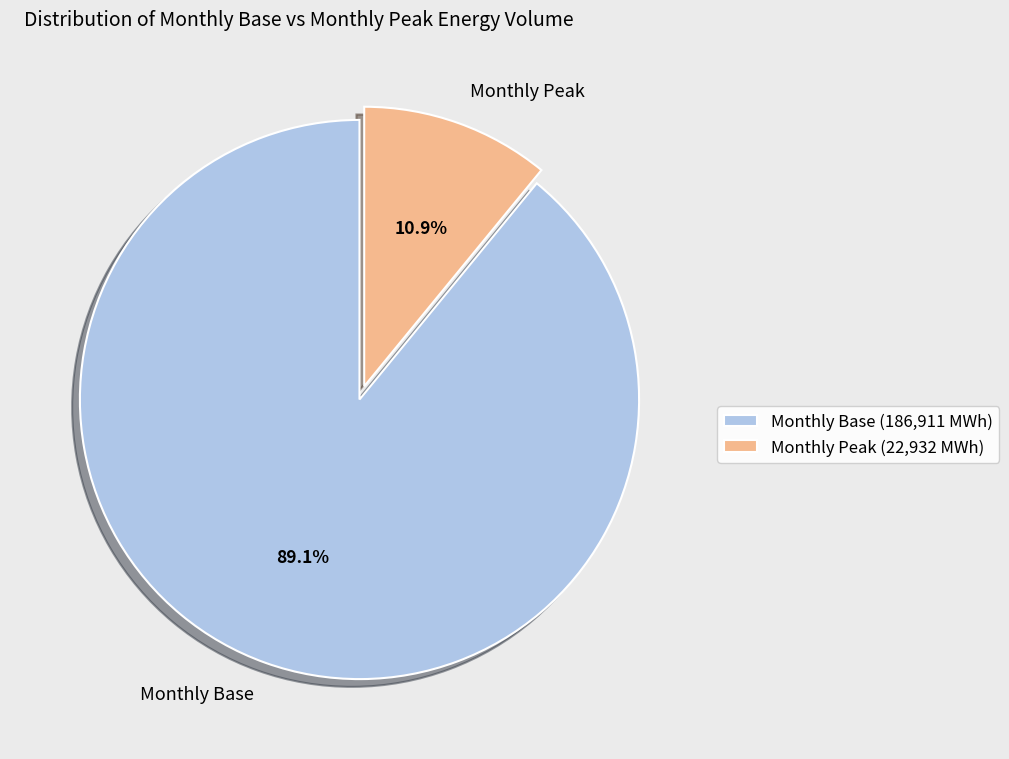

To the nearest percent, what is the average slice percentage?

50%